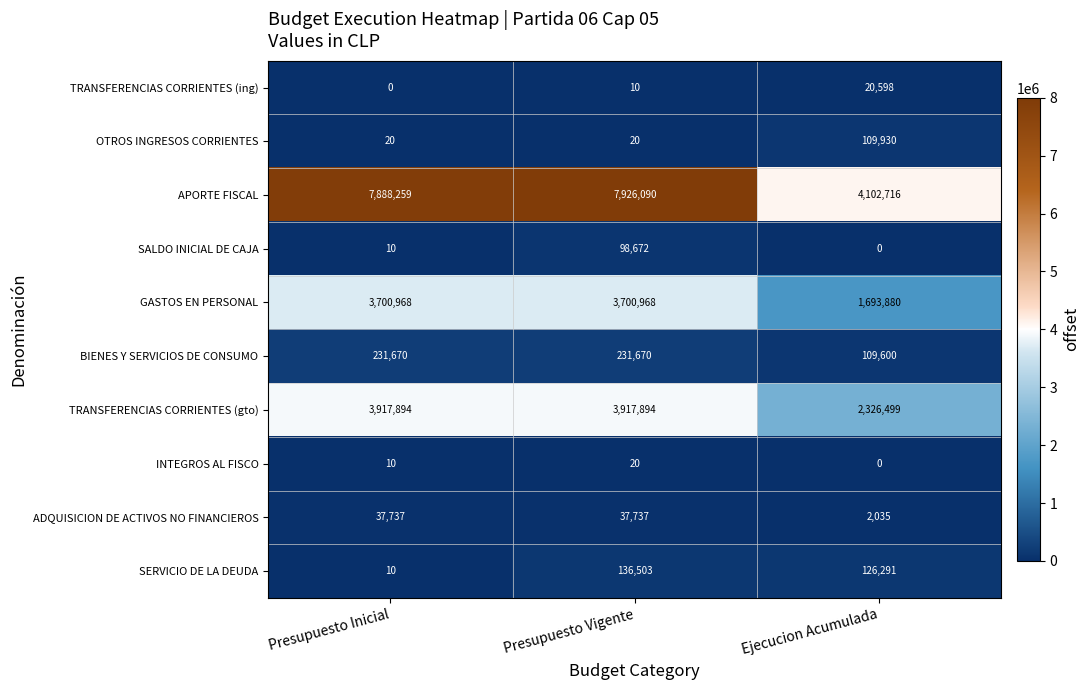

What is the difference between the second highest and minimum values in the TRANSFERENCIAS CORRIENTES (gto) series?

1591395